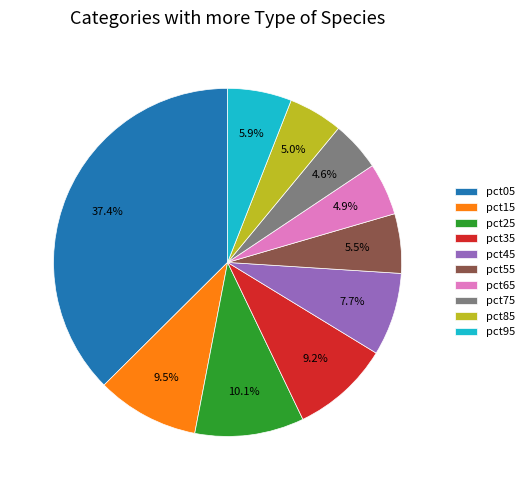

To the nearest percent, what is the combined percentage of pct85 and pct15?

15%